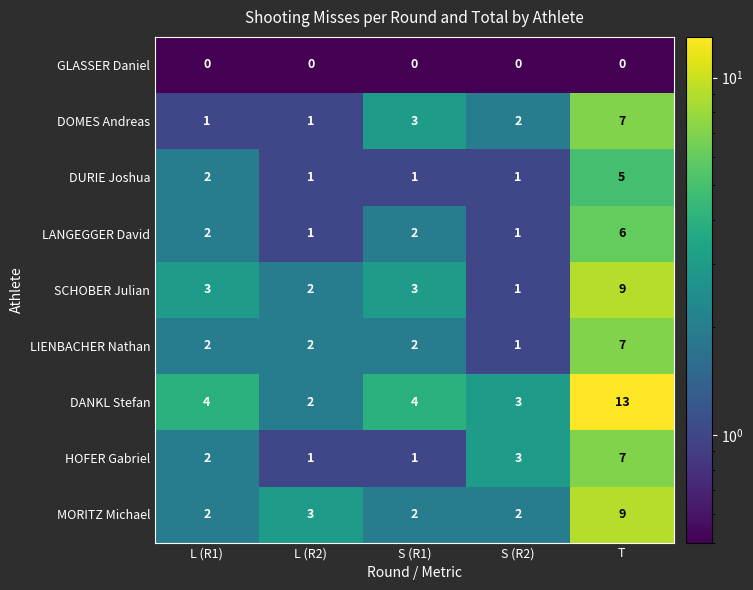

At which label does DOMES Andreas first exceed 2?

S (R1)